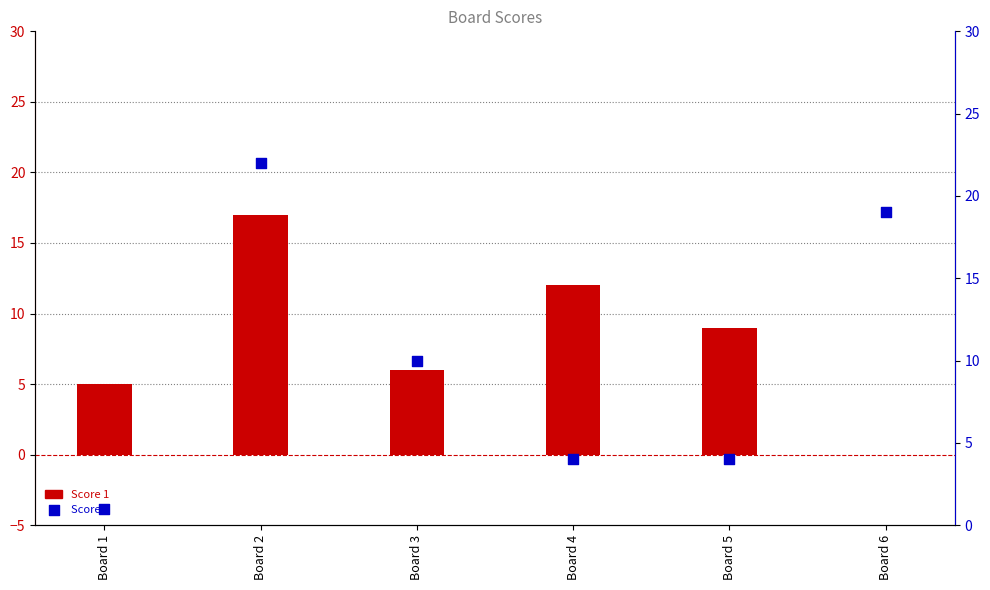

At which category is the sum across all series the highest?

Board 2